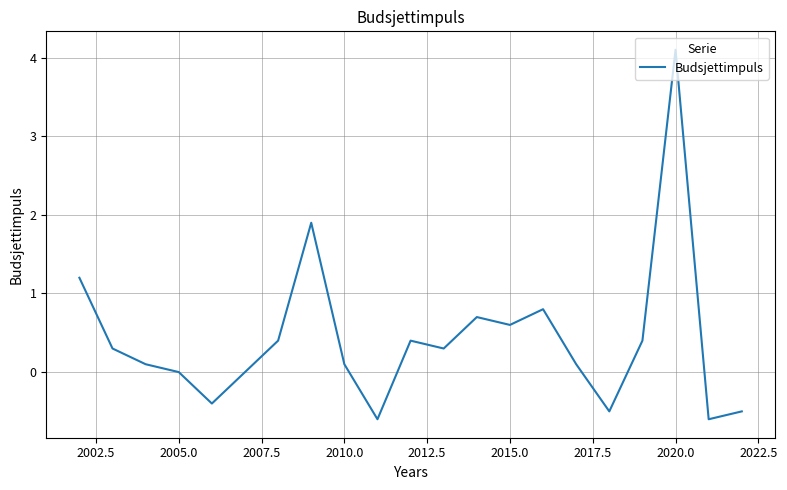

What is the difference between the maximum and minimum values?

4.7